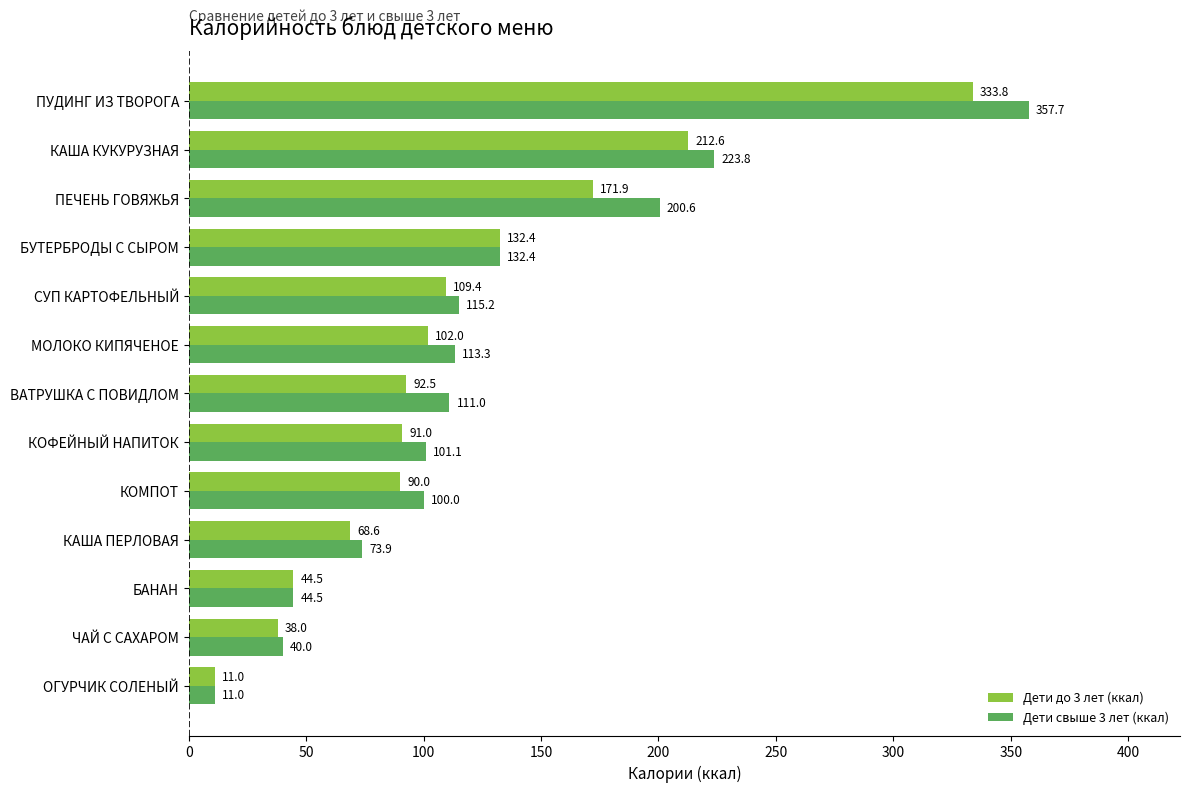

What is the difference between the highest and lowest values at ВАТРУШКА С ПОВИДЛОМ?

18.5